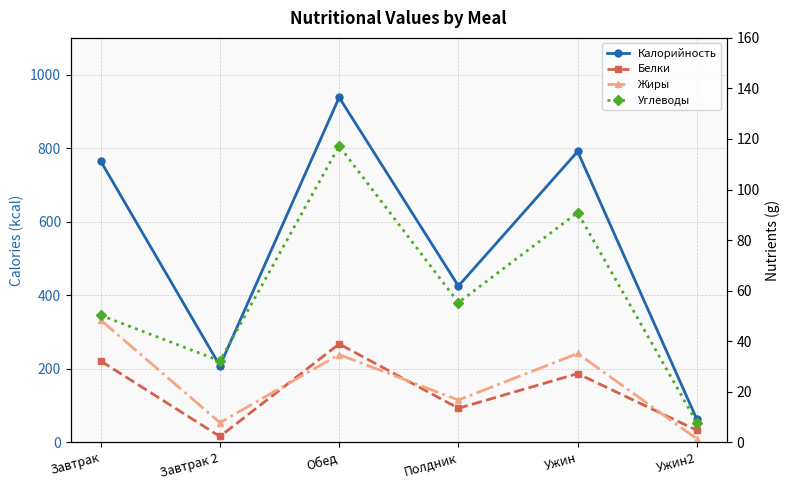

Which series has the widest spread of values?

Калорийность